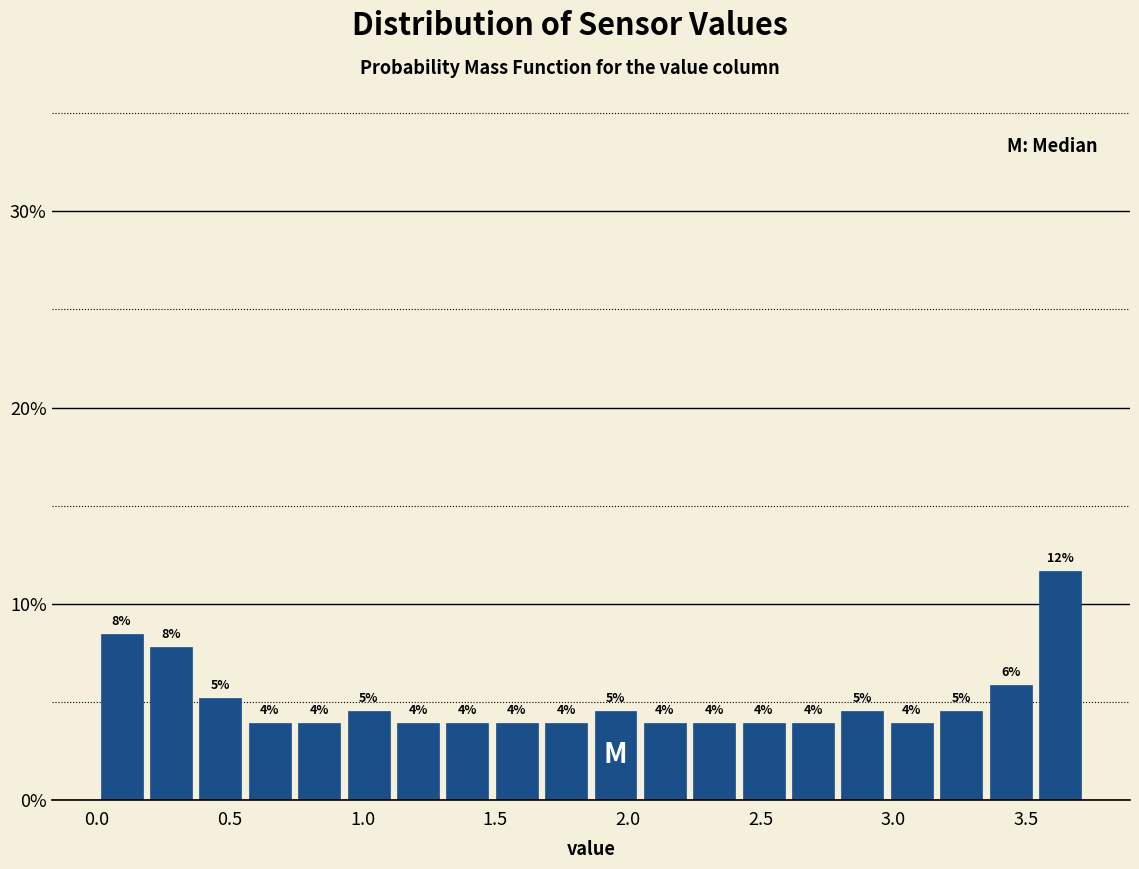

Read against the x-axis, roughly where is the centre of the tallest bar?

3.65